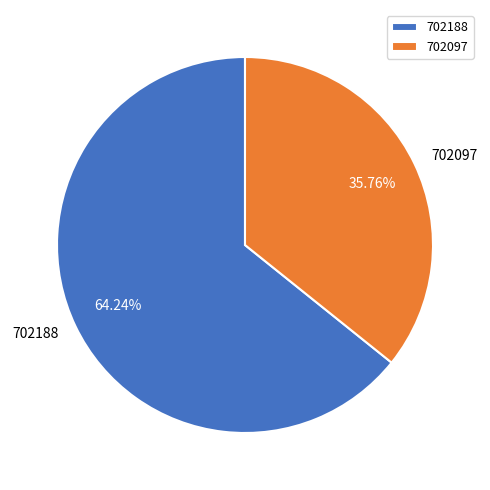

Which category has the biggest portion of the pie?

702188